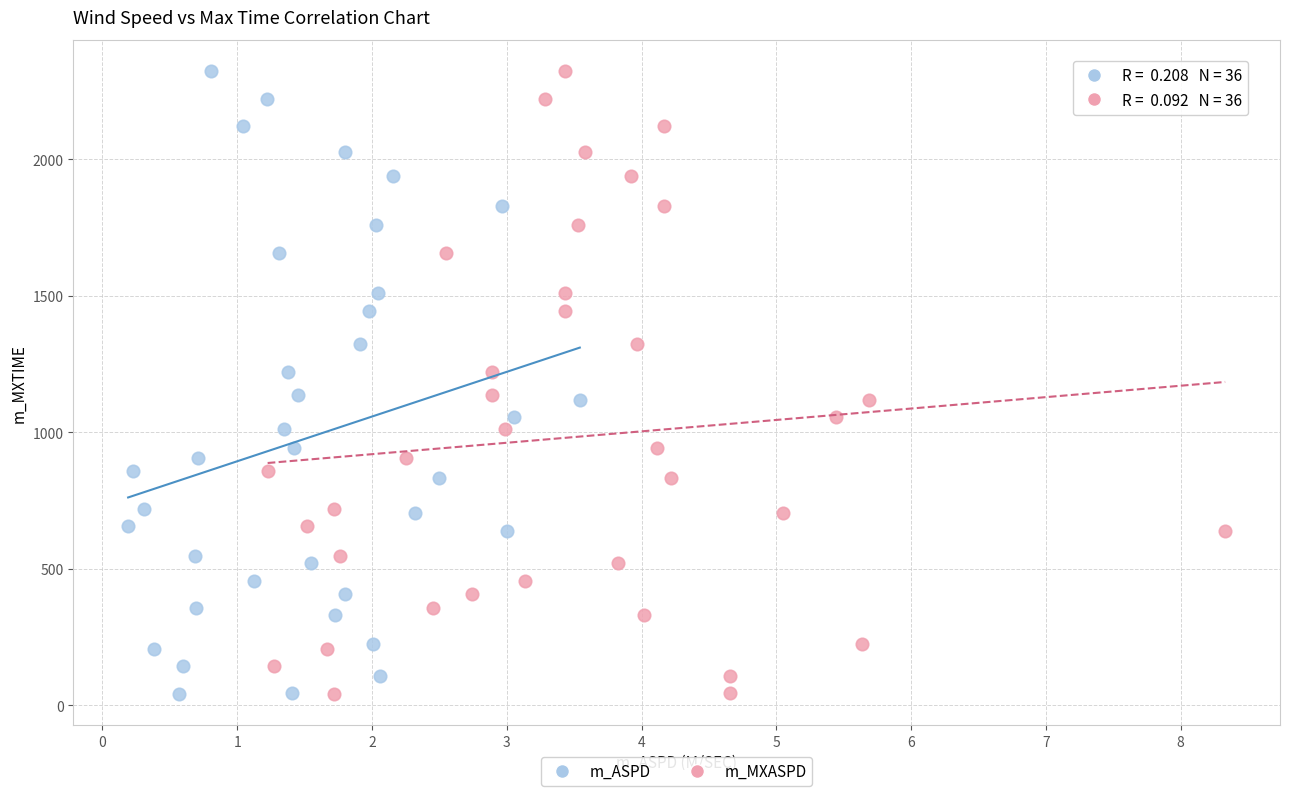

What are all the series names shown in the legend?

m_ASPD, m_MXASPD